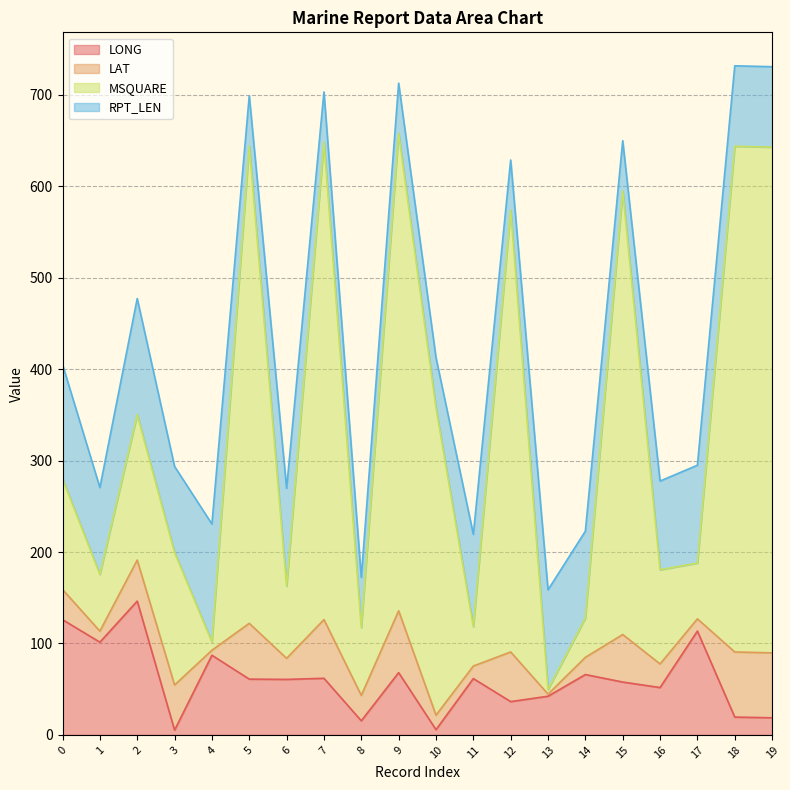

What is the total value across all series at 9?

712.7